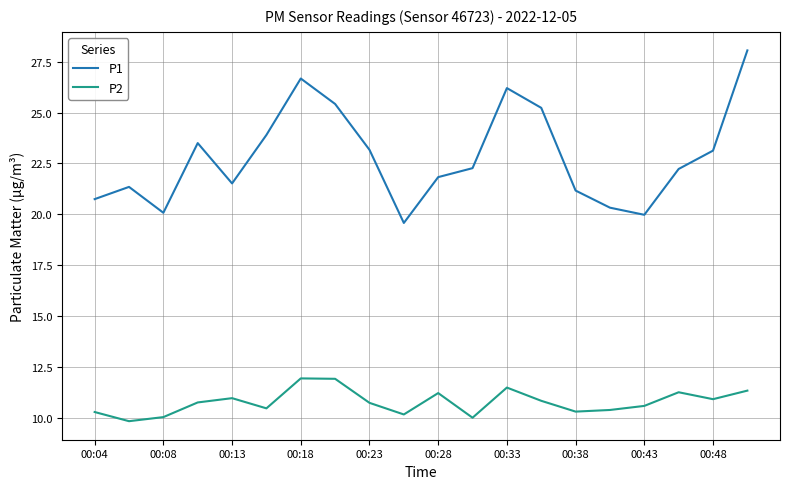

True or false: P2 and P1 cross at least once.

False